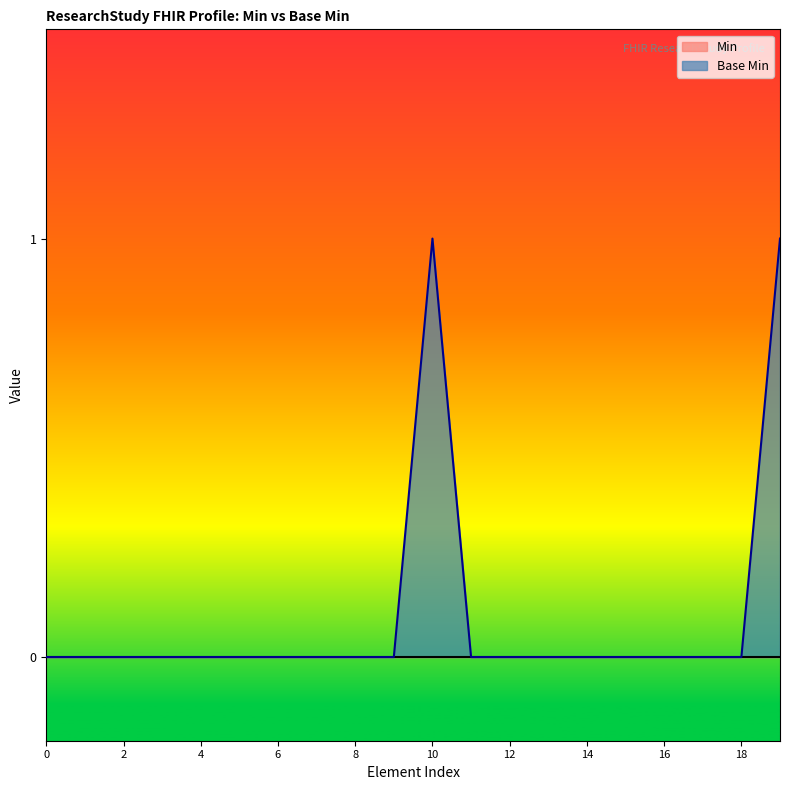

What is the difference between the maximum and minimum values?

1